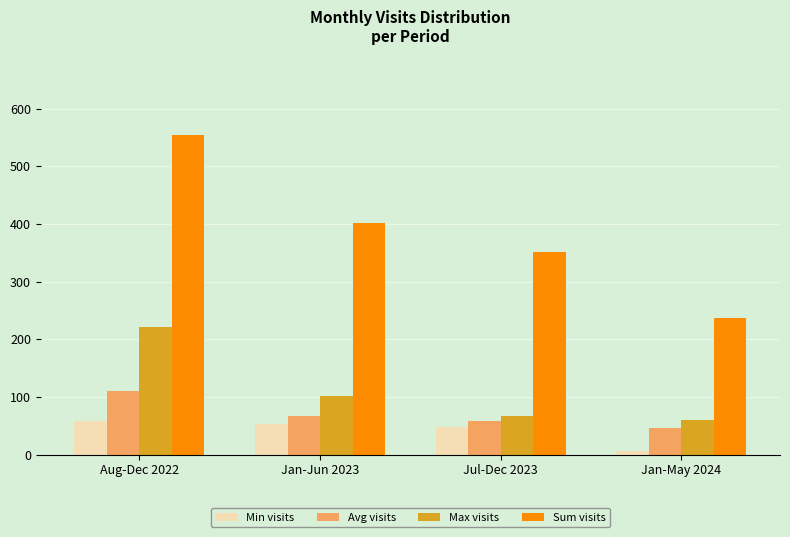

Where does the Sum visits series first go above 401?

Aug-Dec 2022